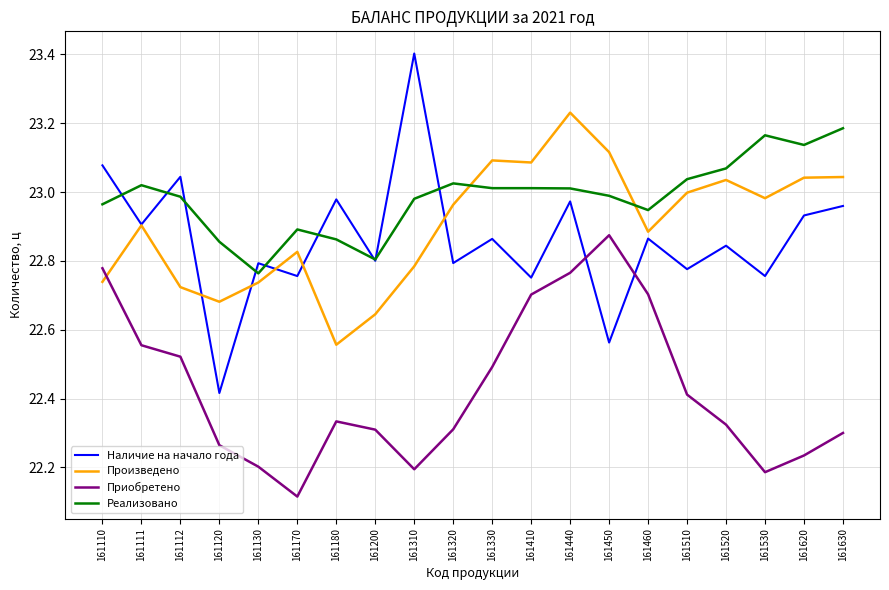

What is the greatest value displayed?

23.4